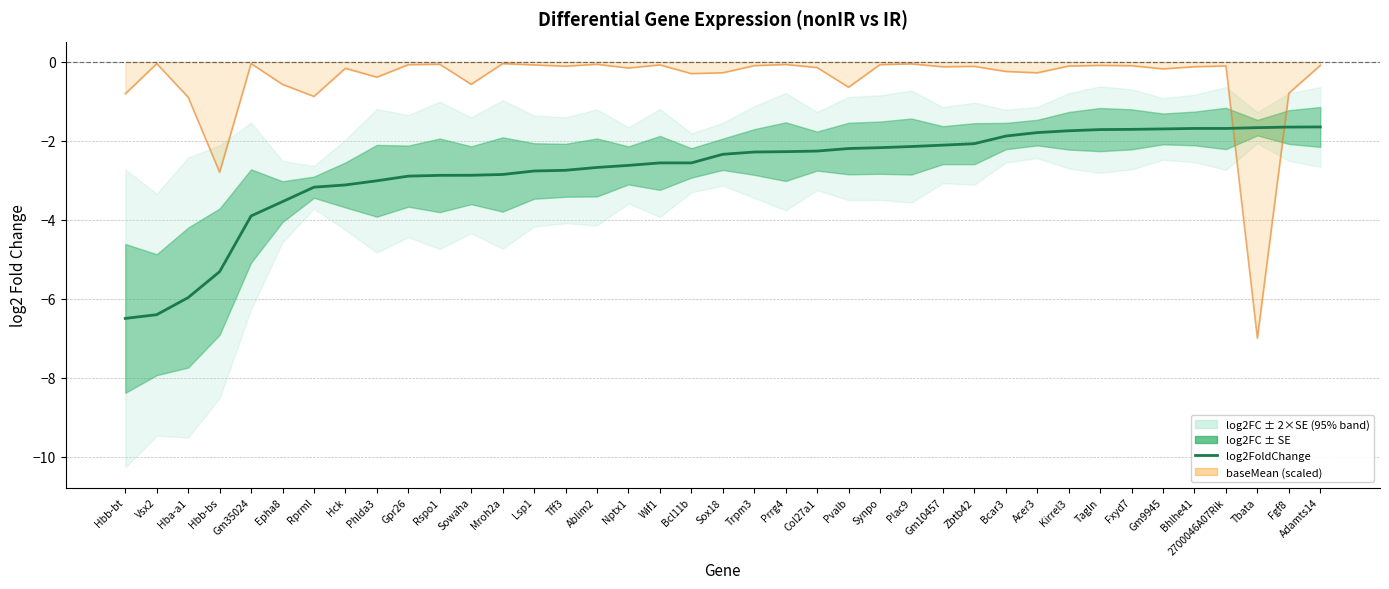

Reading right to left, extract all data points from this chart.

-1.6	-1.7	-1.7	-1.7	-1.7	-1.7	-1.7	-1.7	-1.7	-1.8	-1.9	-2.1	-2.1	-2.1	-2.2	-2.2	-2.3	-2.3	-2.3	-2.3	-2.6	-2.6	-2.6	-2.7	-2.7	-2.8	-2.9	-2.9	-2.9	-2.9	-3.0	-3.1	-3.2	-3.5	-3.9	-5.3	-6.0	-6.4	-6.5